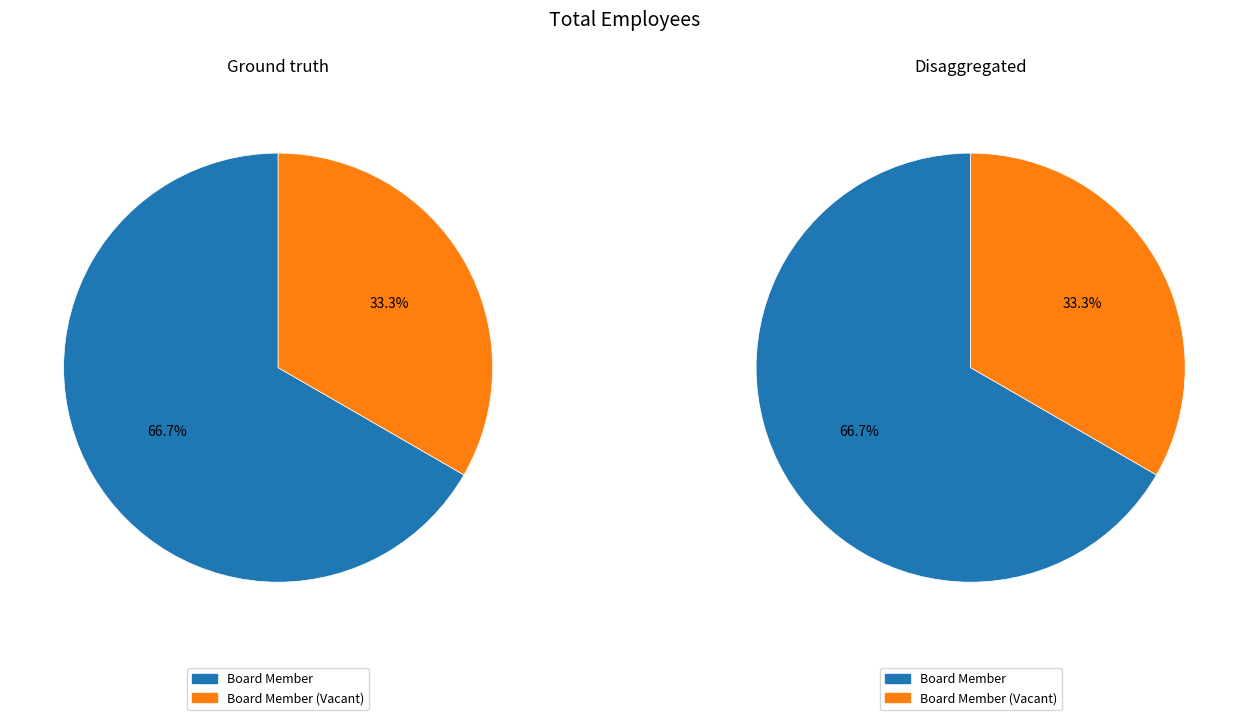

How many slices are in this pie chart?

2